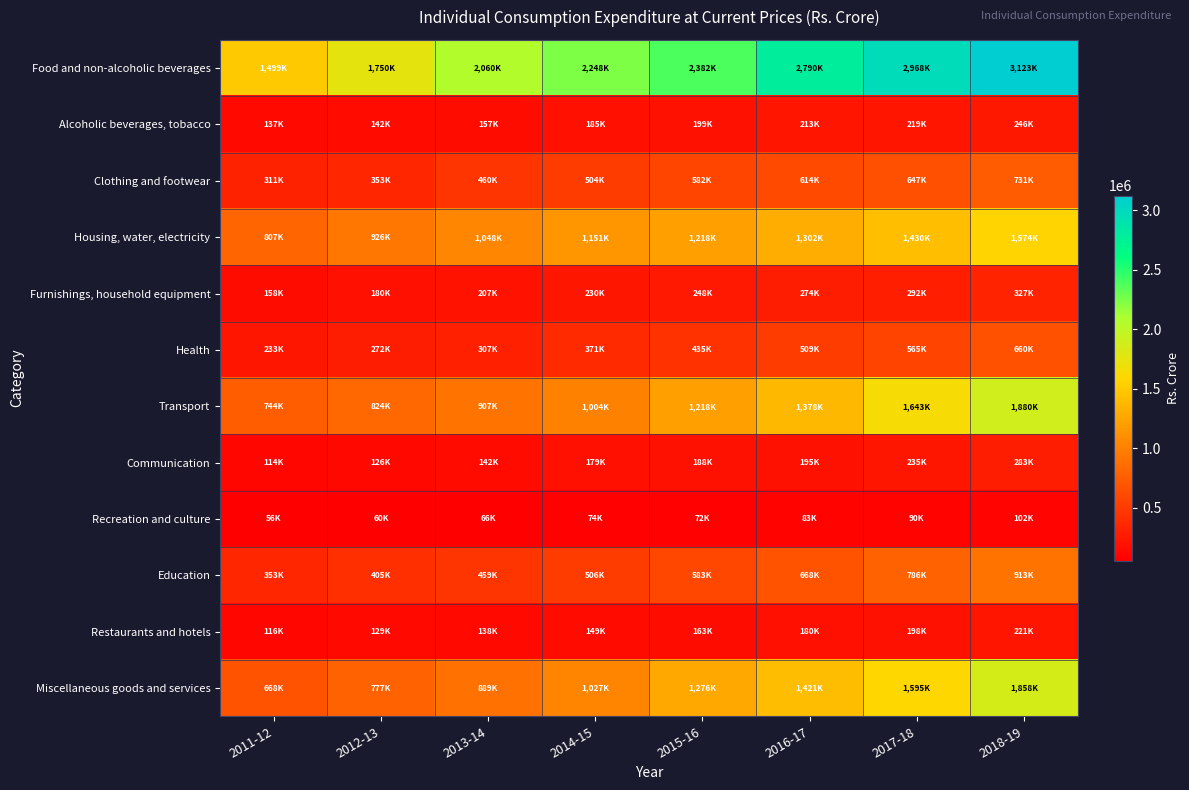

What is the spread (max minus min) of values at 2014-15?

2173327